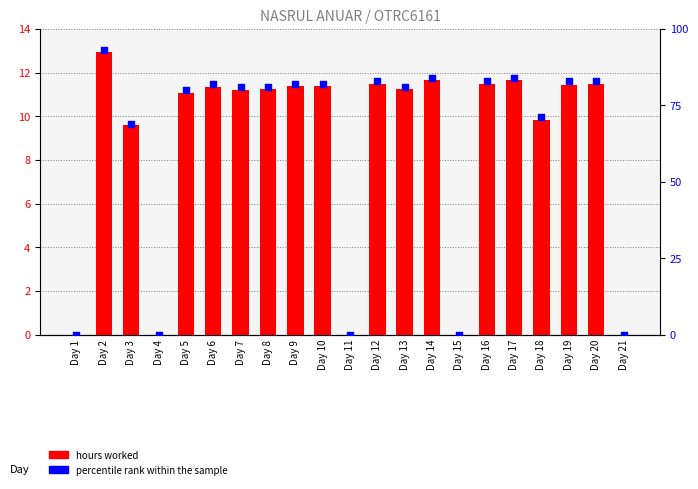

Which series has the largest total across all categories?

percentile rank within the sample